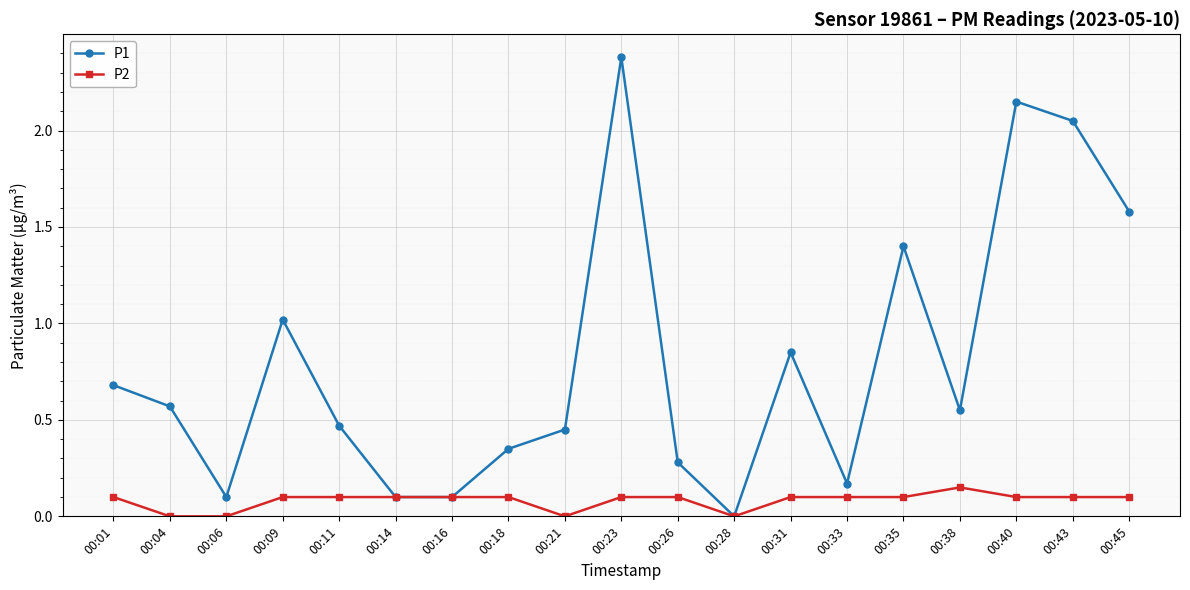

How many P2 values are between 0 and 1?

19